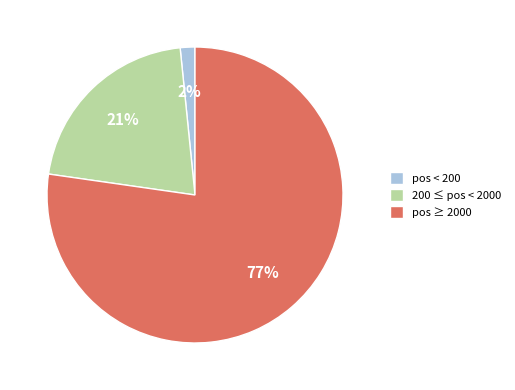

How many segments does this pie chart have?

3